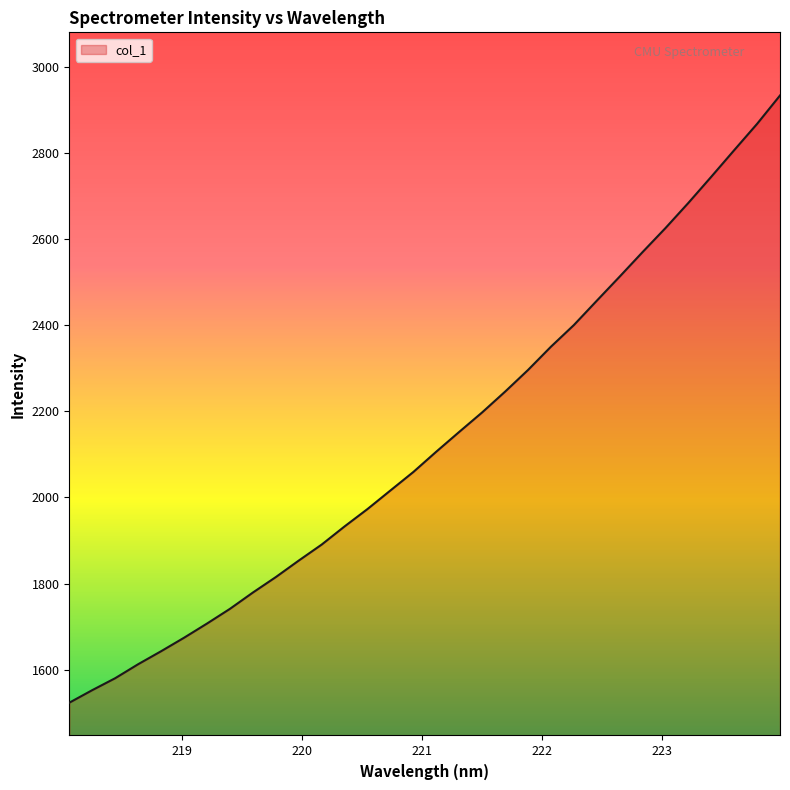

What is the greatest value displayed?

2934.0